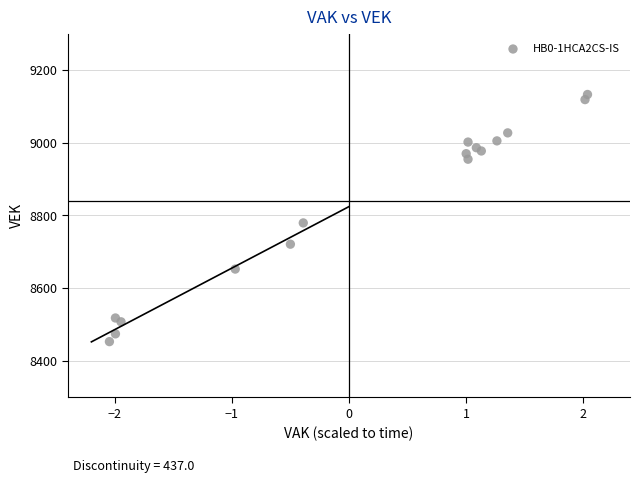

What Y value in the scatter plot is closest to 8792?

8779.5